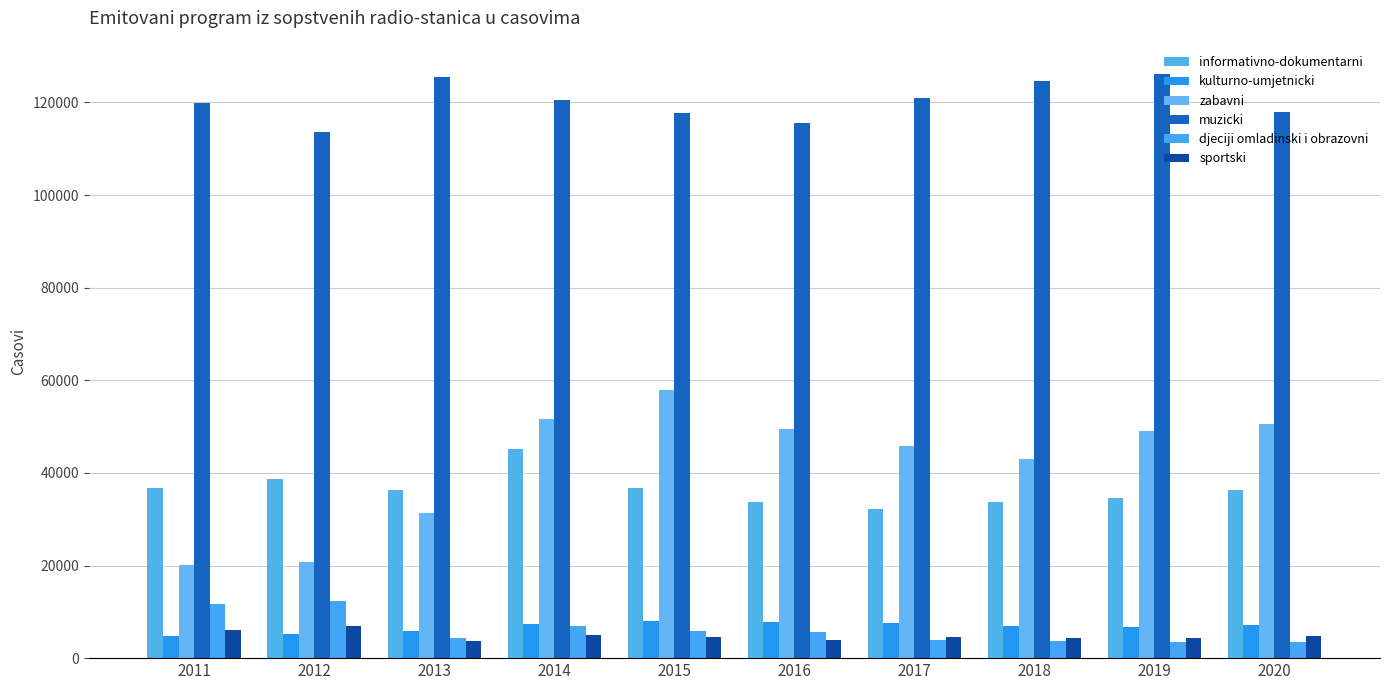

How many categories are shown in the chart?

10